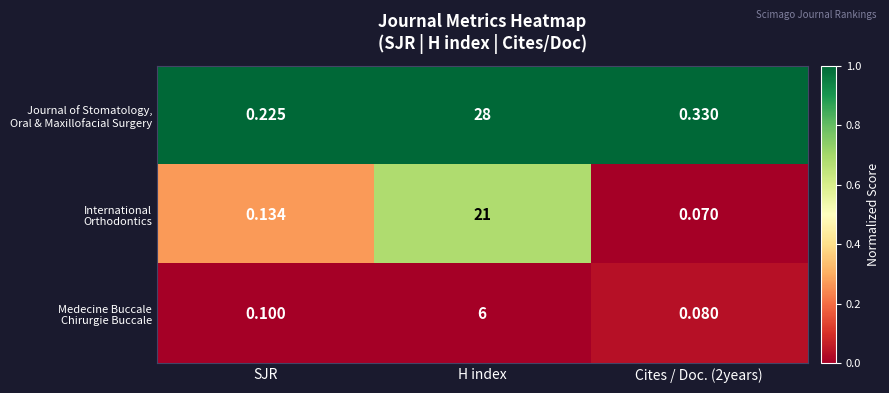

At which category is the sum across all series the highest?

H index